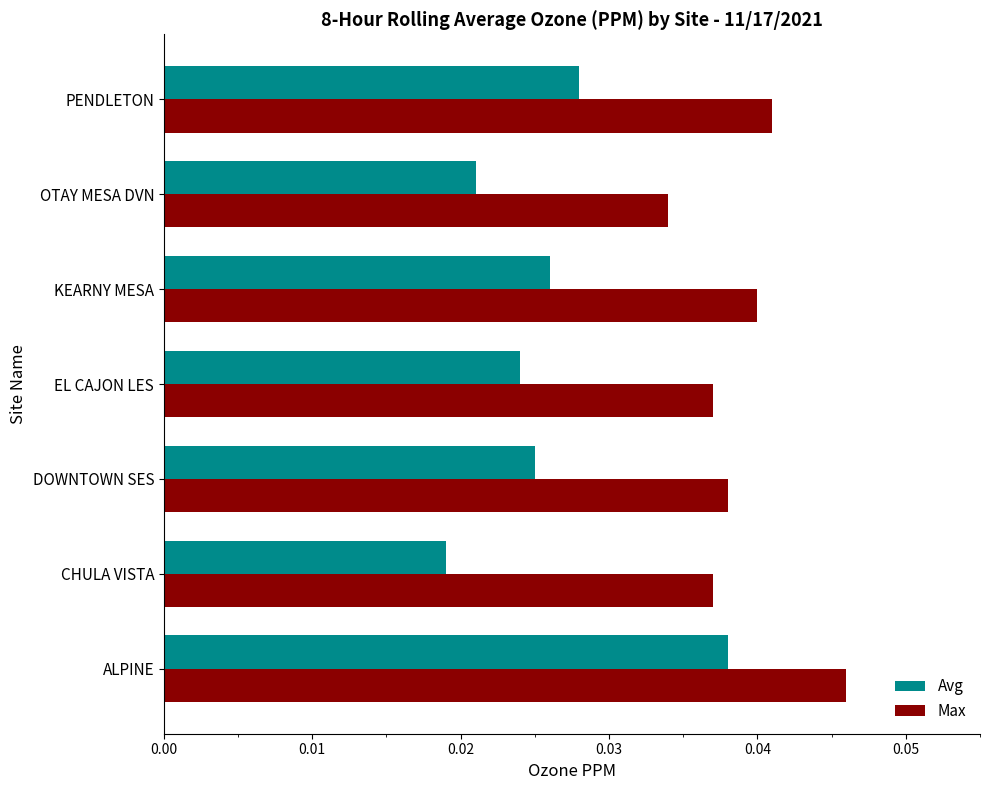

Between EL CAJON LES and KEARNY MESA, which series saw the biggest shift?

Max